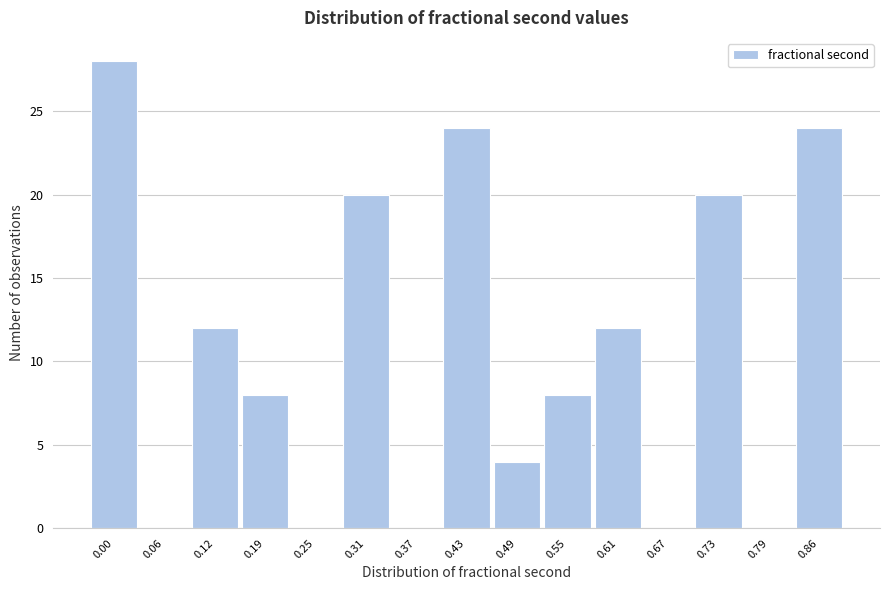

Reading right to left, what are all the values shown in this chart?

0.86=24	0.79=0	0.73=20	0.67=0	0.61=12	0.55=8	0.49=4	0.43=24	0.37=0	0.31=20	0.25=0	0.19=8	0.12=12	0.06=0	0.00=28